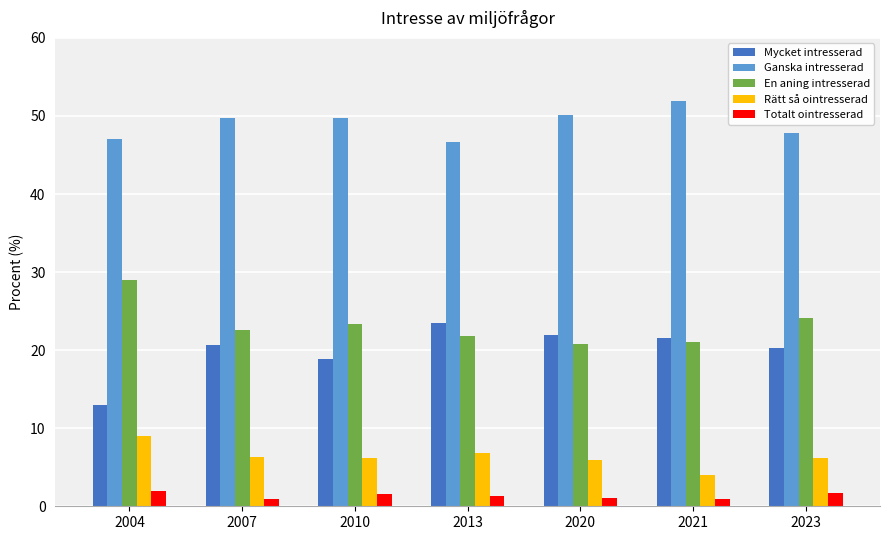

Does the chart contain stacked bars?

No